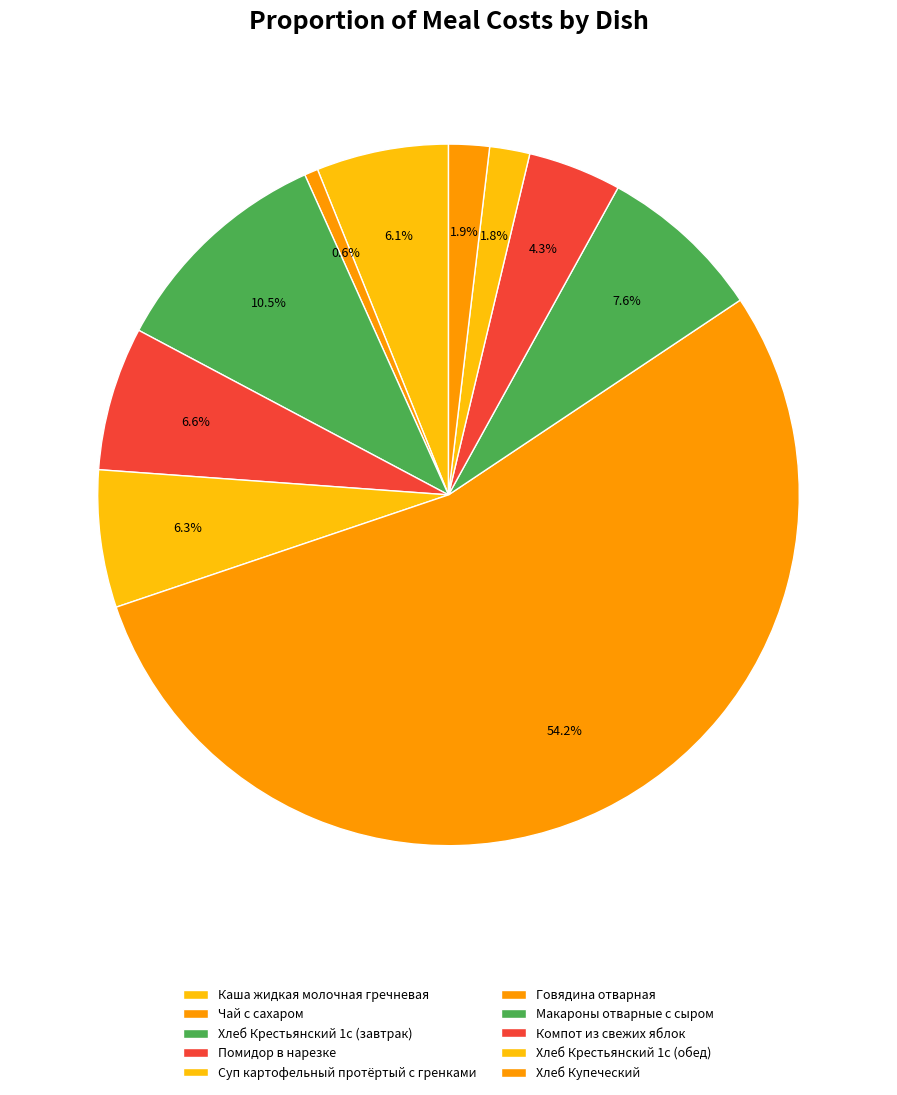

Count the number of slices in the pie.

10